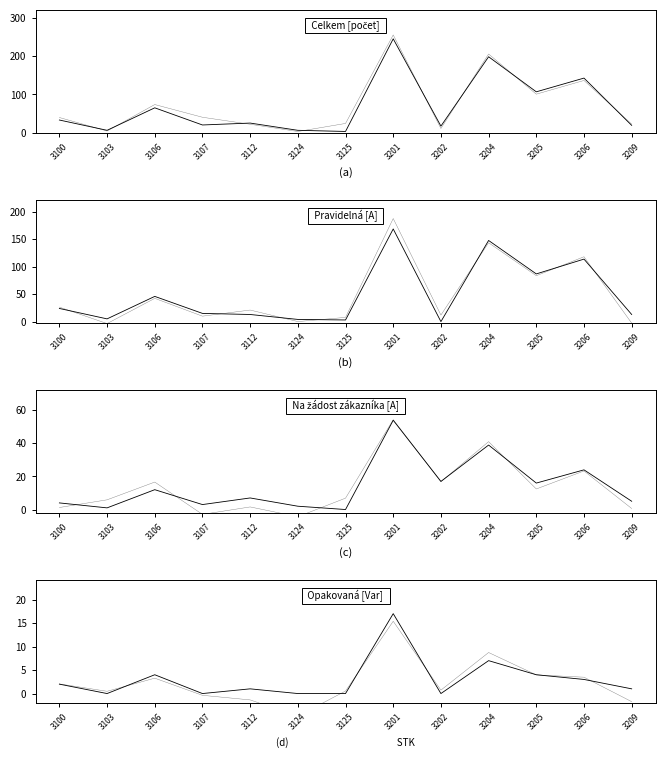

What are all the series names shown in the legend?

Celkem, Pravidelná, Na žádost zákazníka, Opakovaná